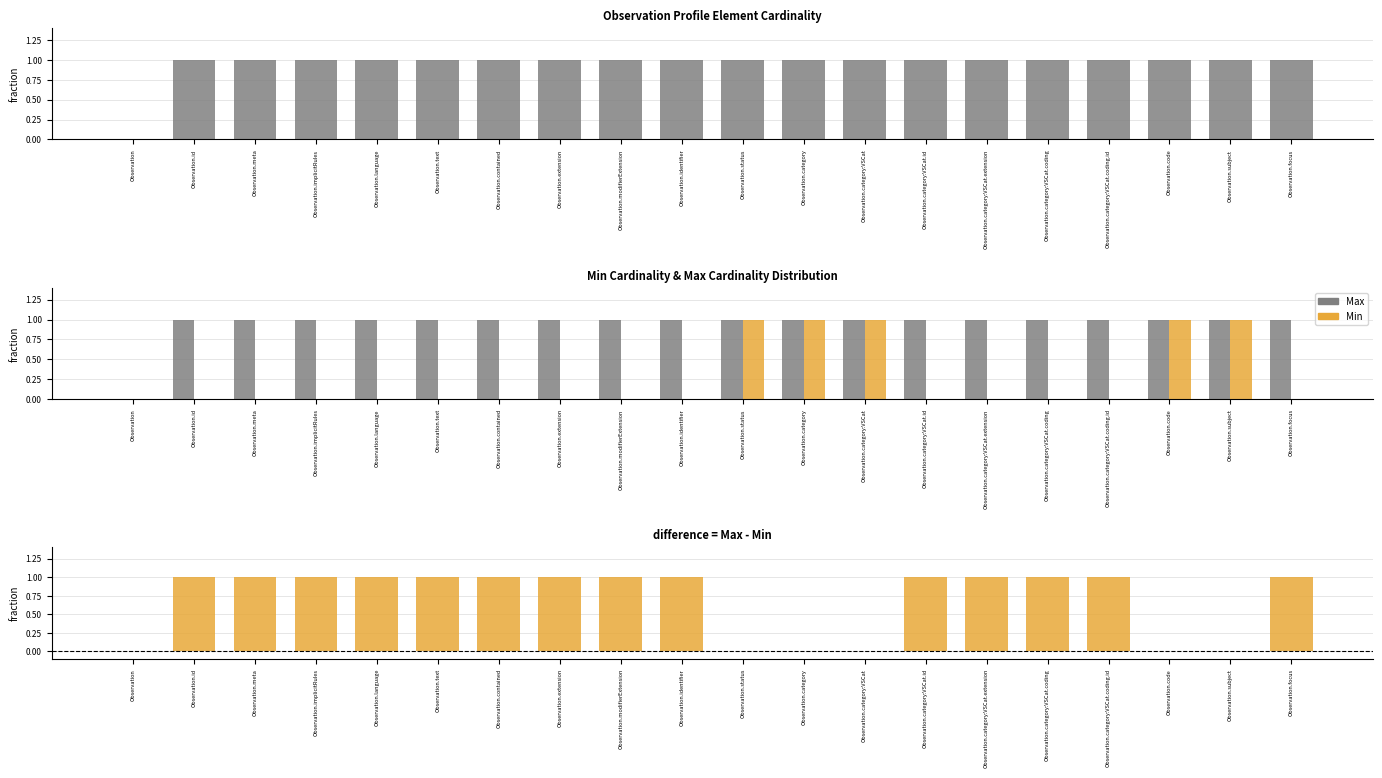

At Observation.id, list the series in order from largest to smallest.

Max, Min